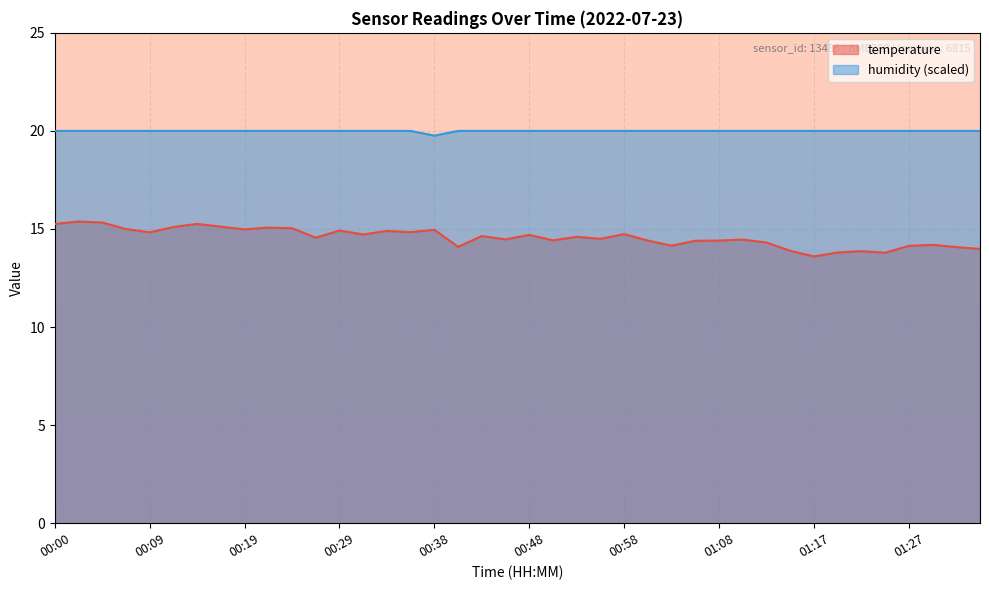

What value does the humidity series have at 01:27?

20.0